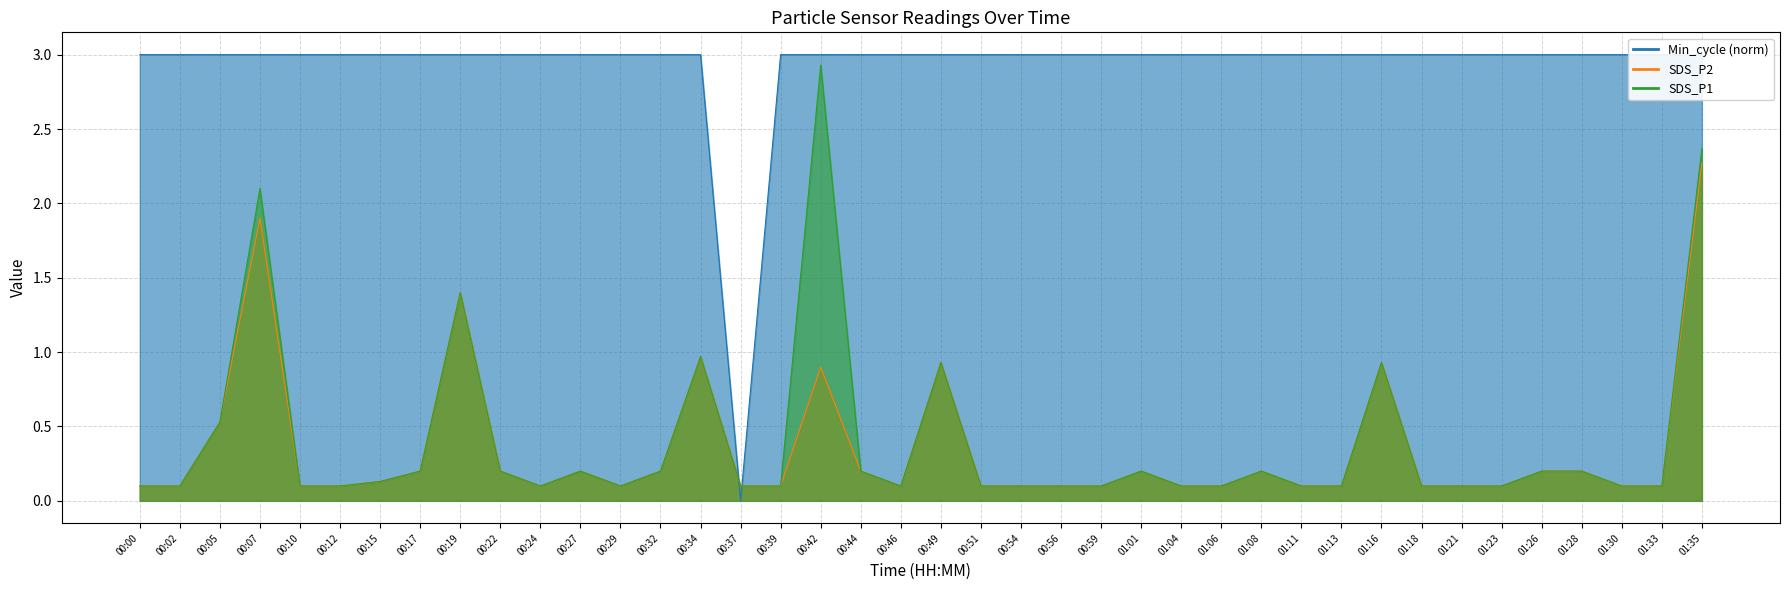

At which category does the chart reach its peak across all series?

00:00